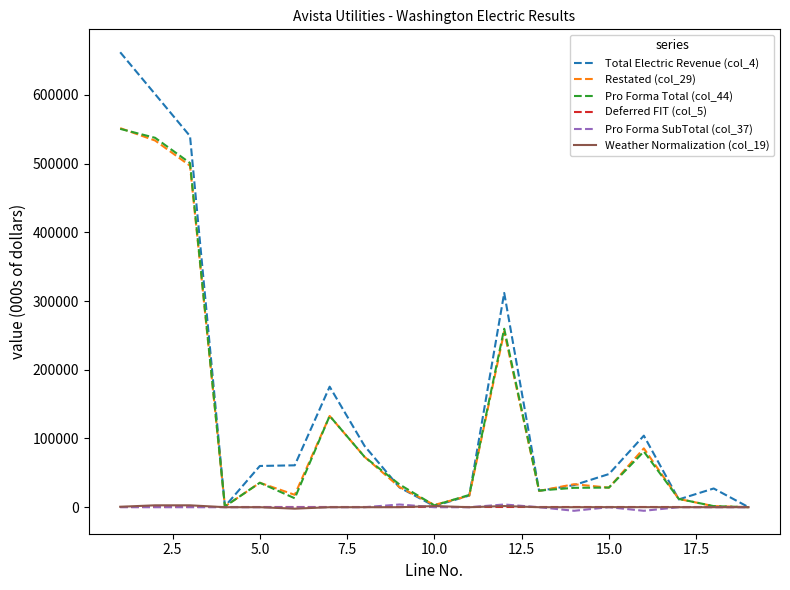

True or false: Total Electric Revenue (col_4) has more than 0 interior local peaks.

True